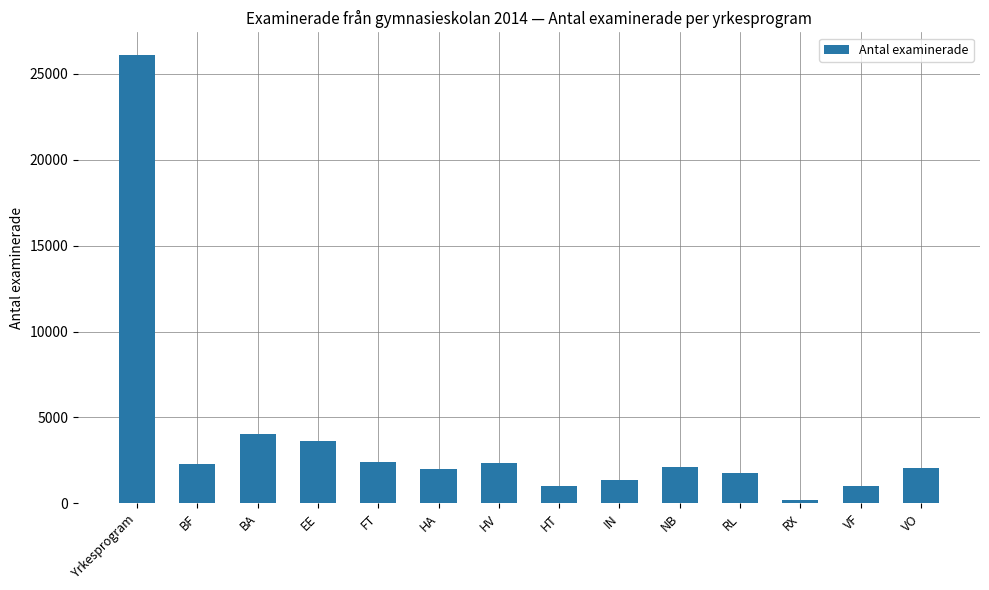

What is the greatest value displayed?

26103